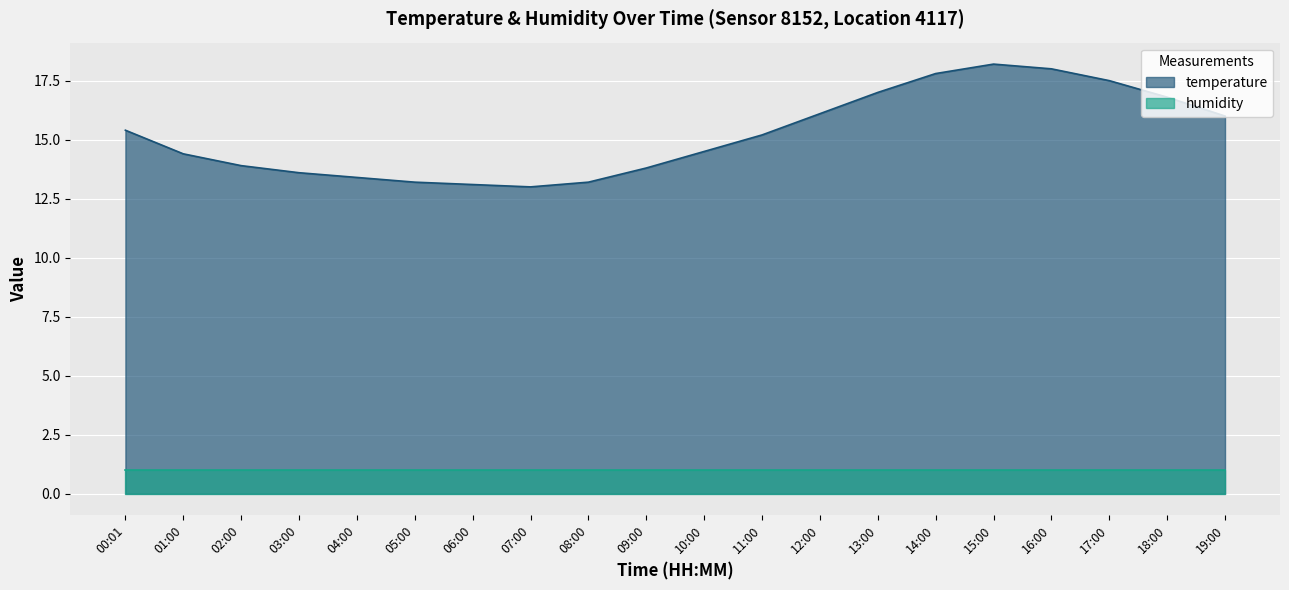

Is it true that the value at 00:01 is 25.3?

False